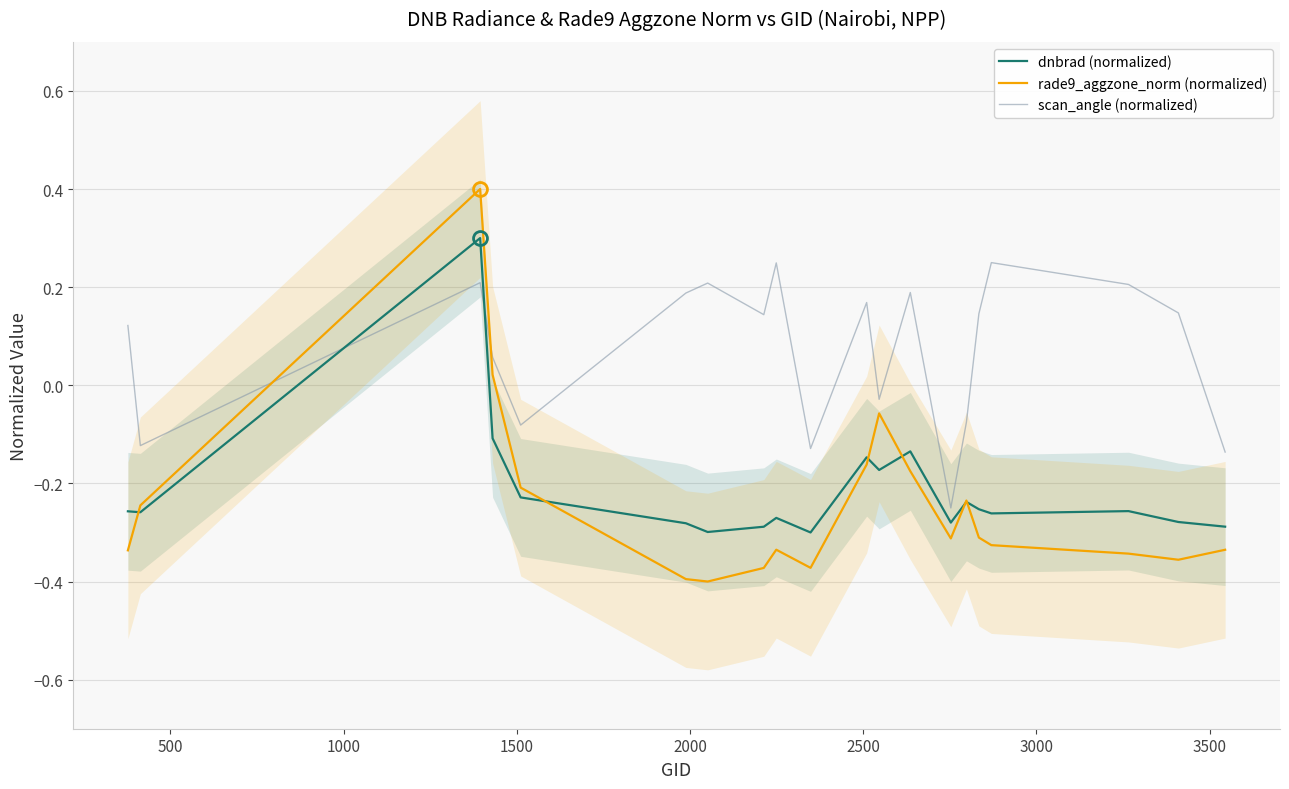

Which series has the largest total across all categories?

scan_angle (normalized)